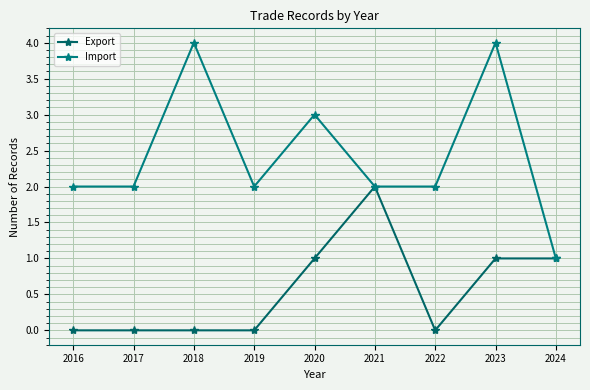

Reading left to right, extract all data points from this chart.

Export: 0	0	0	0	1	2	0	1	1
Import: 2	2	4	2	3	2	2	4	1